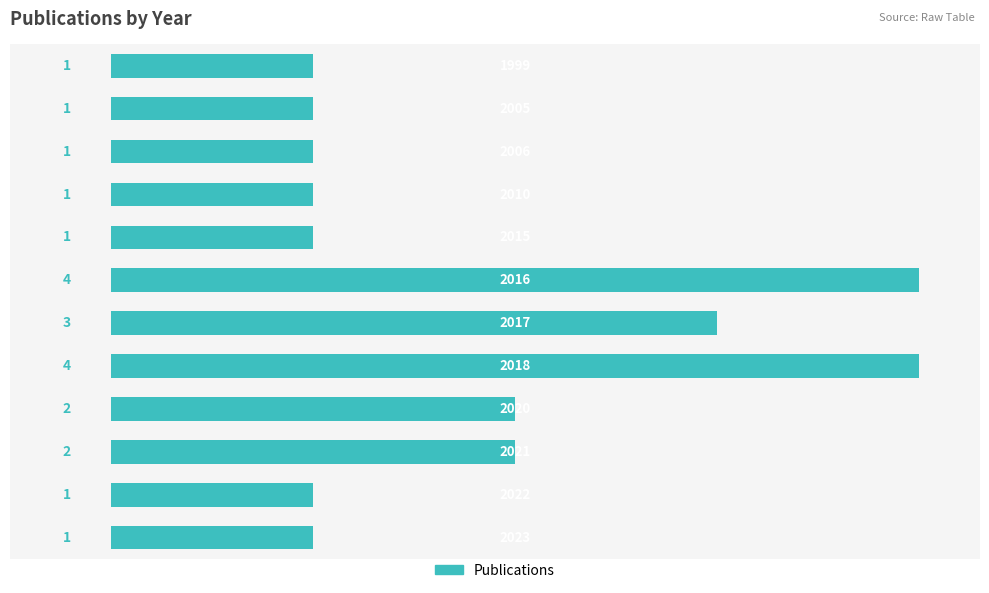

What is the difference between the second highest and minimum values?

3